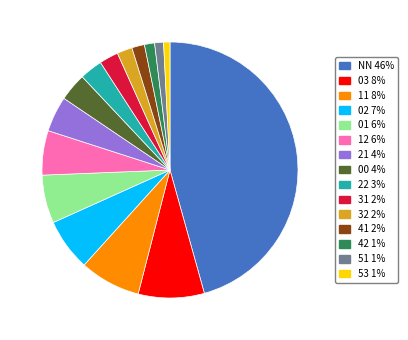

Between 11 and 12, which is larger?

11